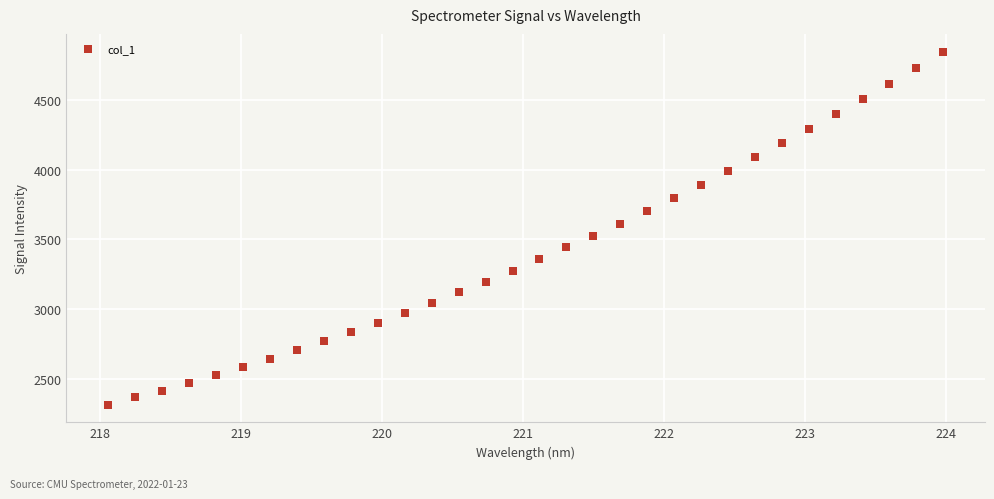

What Y value in the scatter plot is closest to 3580?

3608.5